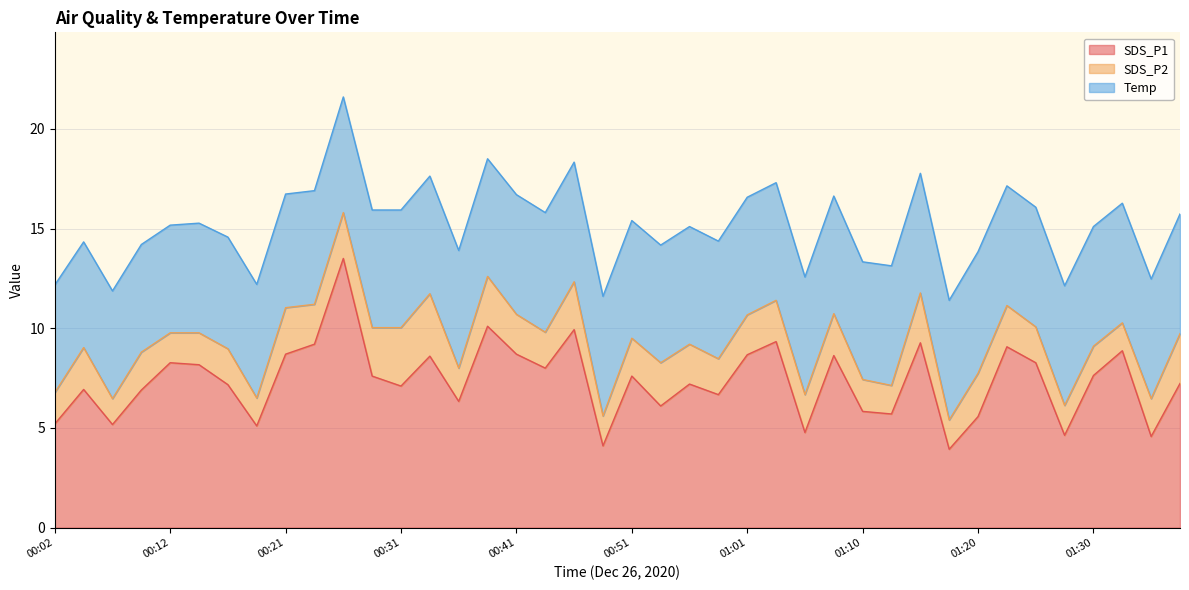

How many data points does each series have?

40